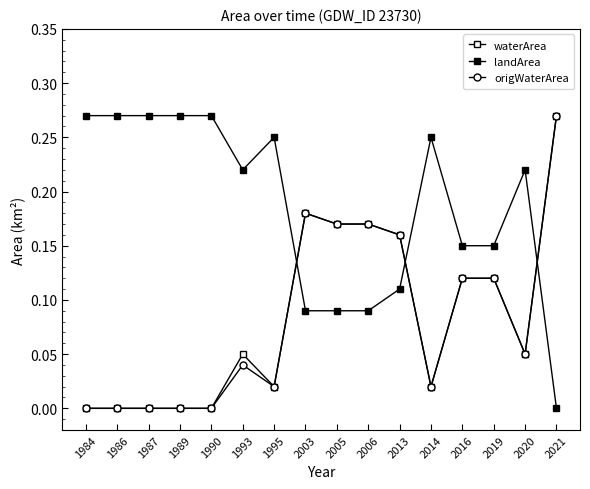

Count the number of data series in this chart.

3